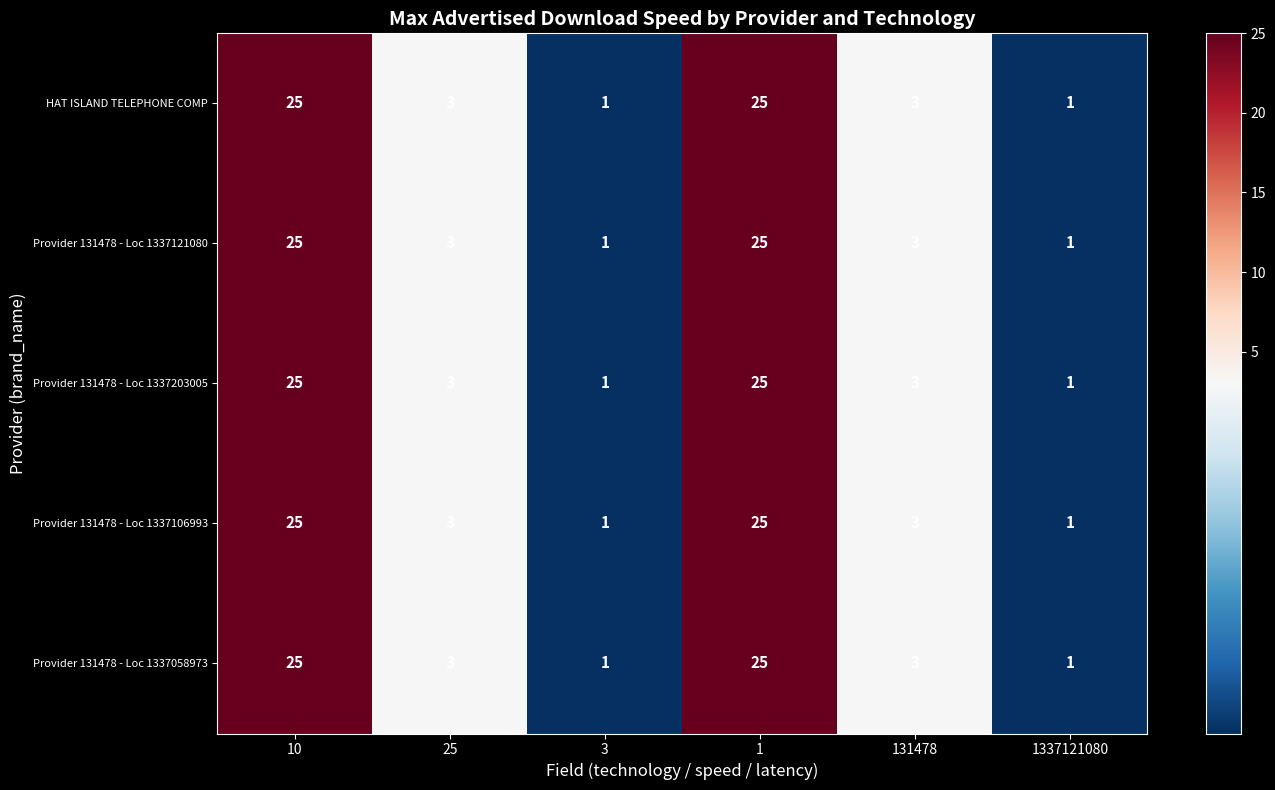

What is the greatest value displayed?

25